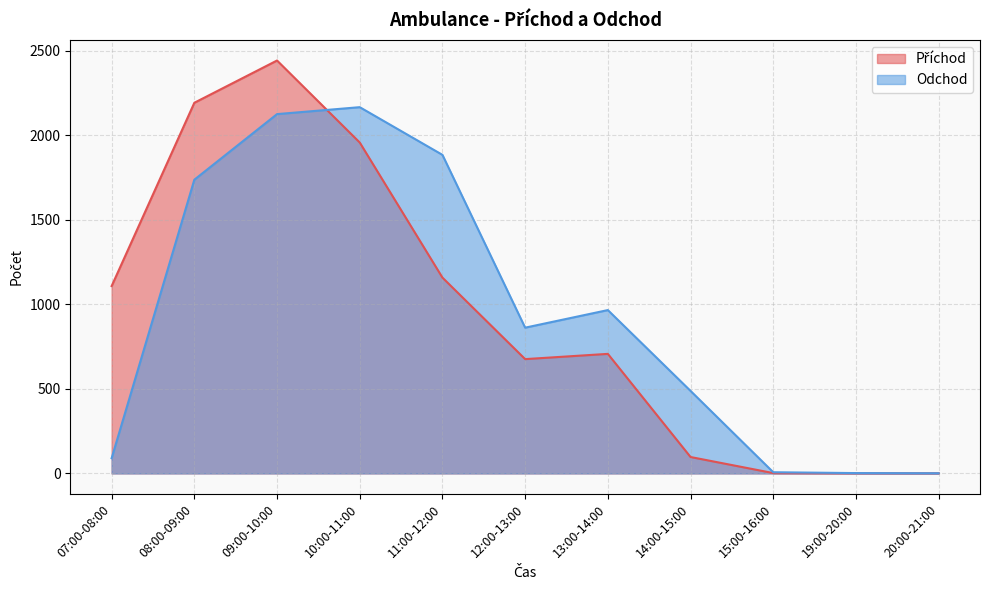

Where is Odchod nearest to the value 1083?

13:00-14:00